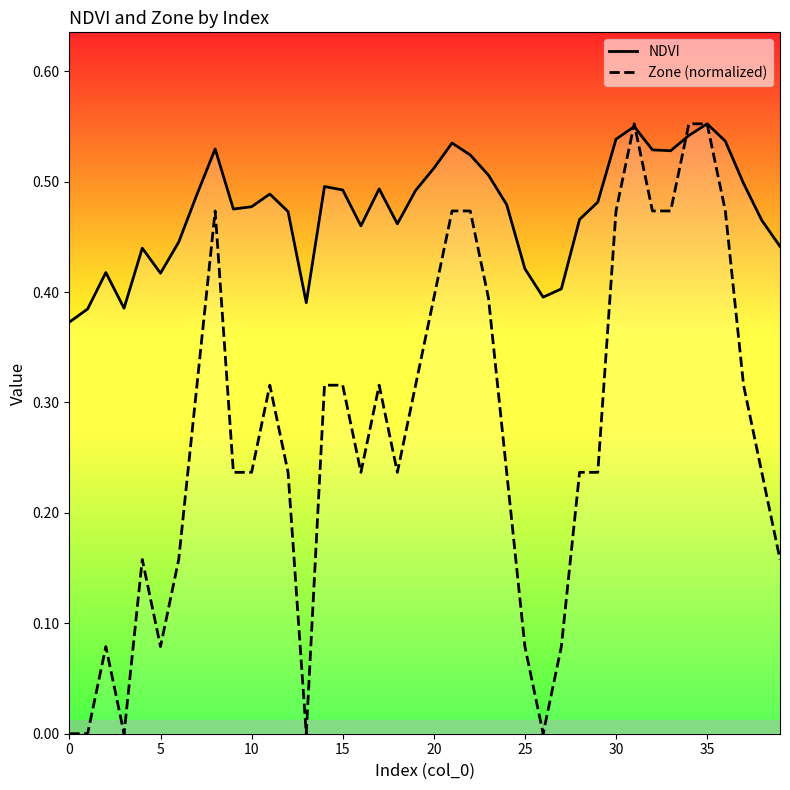

The Zone (normalized) series shows 0.5 at 37. True or false?

False